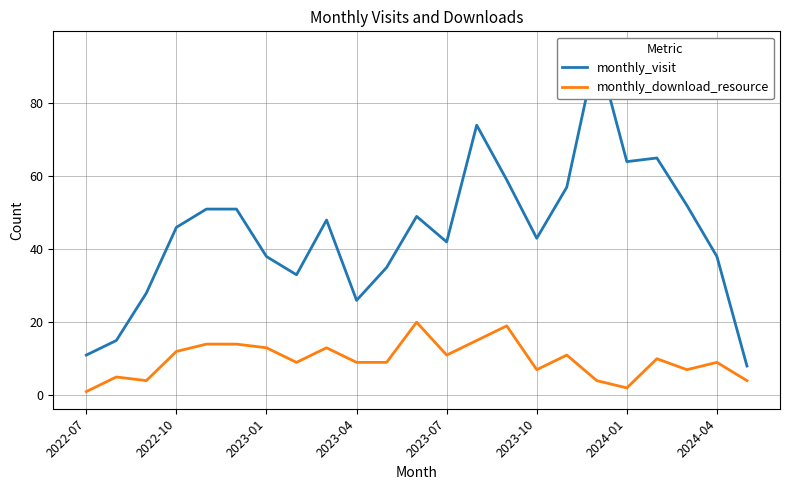

Which series has the largest total across all categories?

monthly_visit